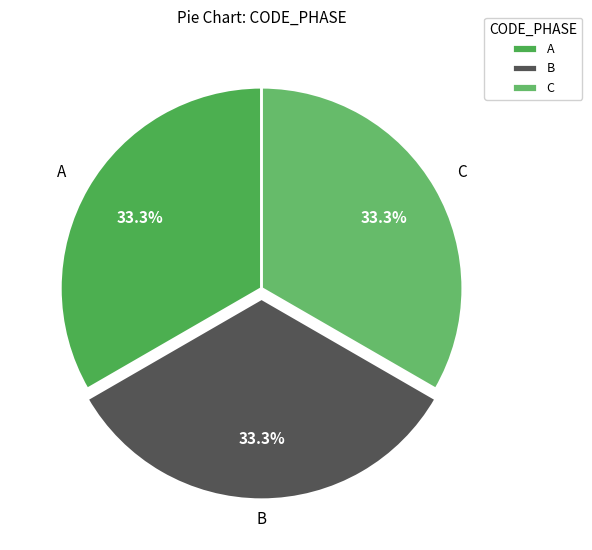

Does A represent more than half of the total?

No